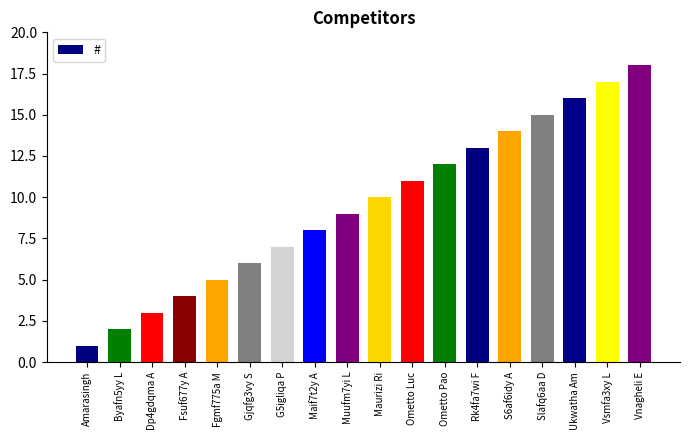

Which has a higher value, Ometto Luc or Amarasingh?

Ometto Luc